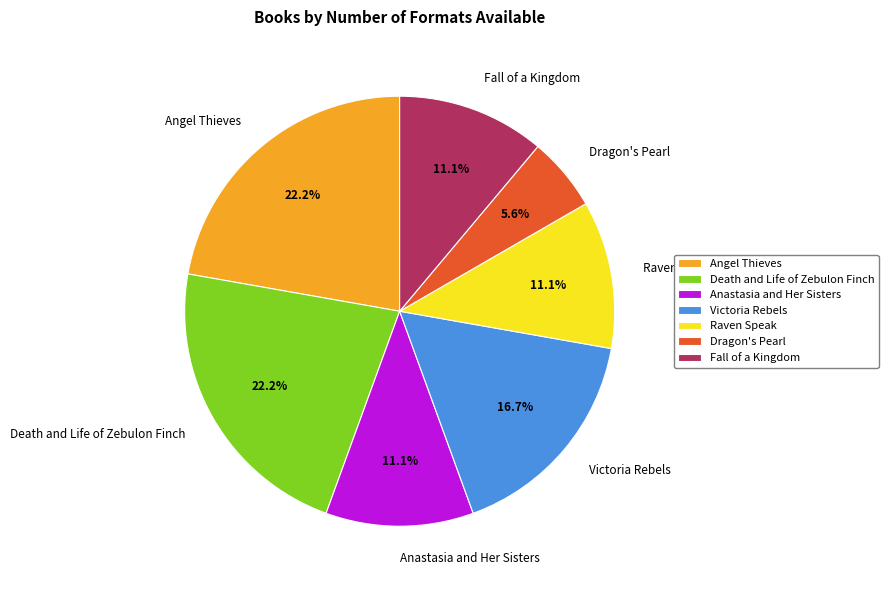

Do Anastasia and Her Sisters and Angel Thieves together represent more than half of the pie?

No